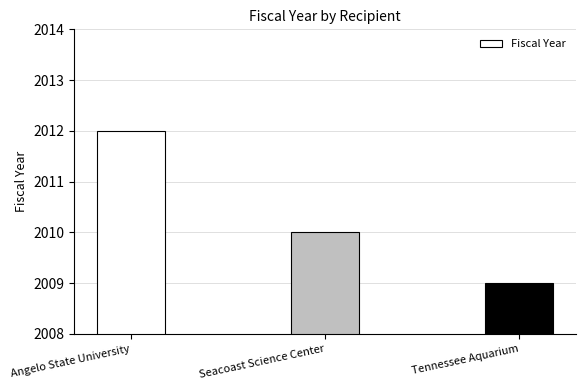

Where is the data nearest to the value 2010?

Seacoast Science Center